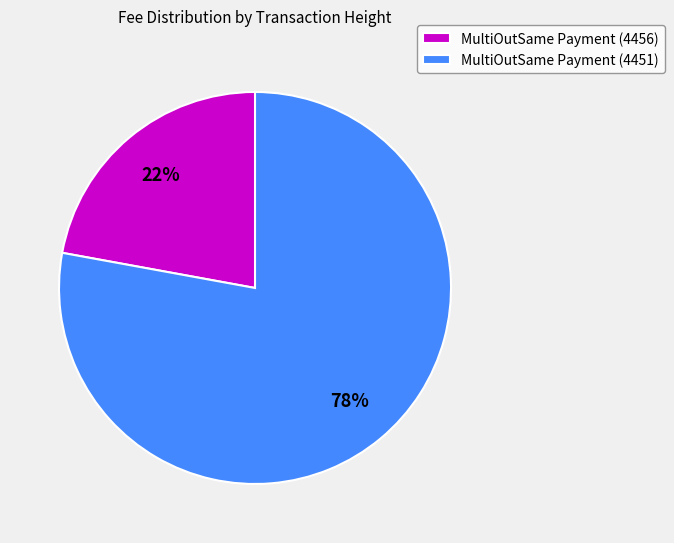

What is the smallest slice in the pie chart?

MultiOutSame Payment (4456)